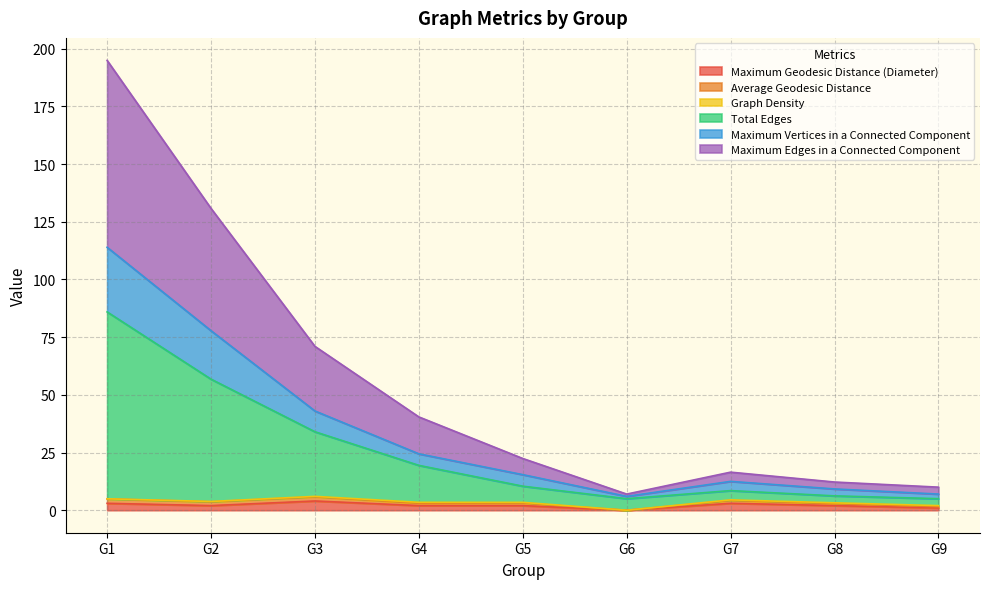

How many interior local peaks does the Maximum Geodesic Distance (Diameter) series have?

2